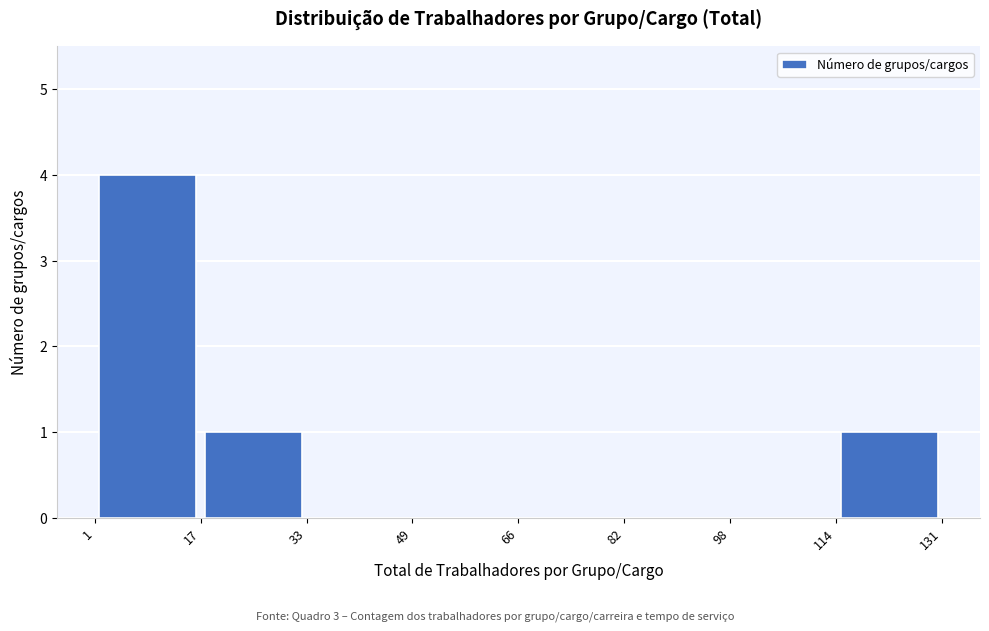

How tall is the bar that spans 114 to 131 on the x-axis? The values are not printed on the chart, so give them approximately, as read against the axis.

1